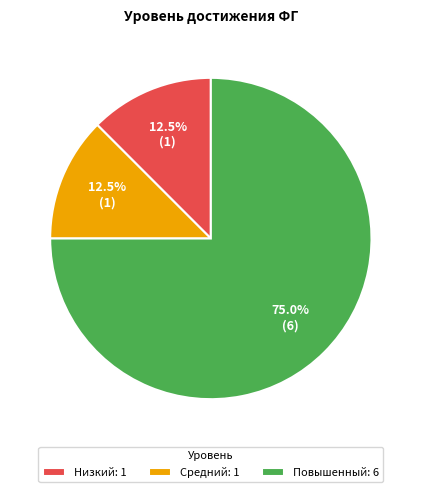

Combined, what portion of the pie is Повышенный and Низкий?

87.5%